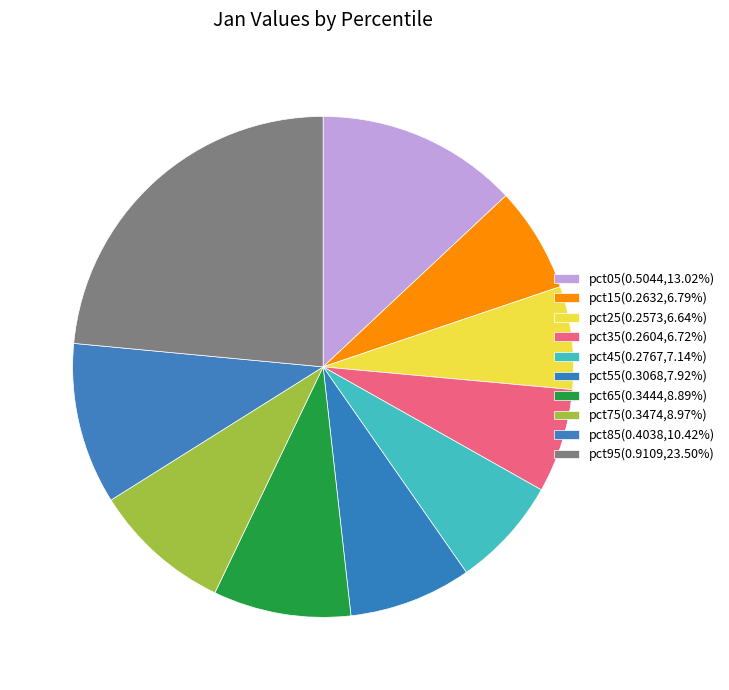

Count the number of slices in the pie.

10